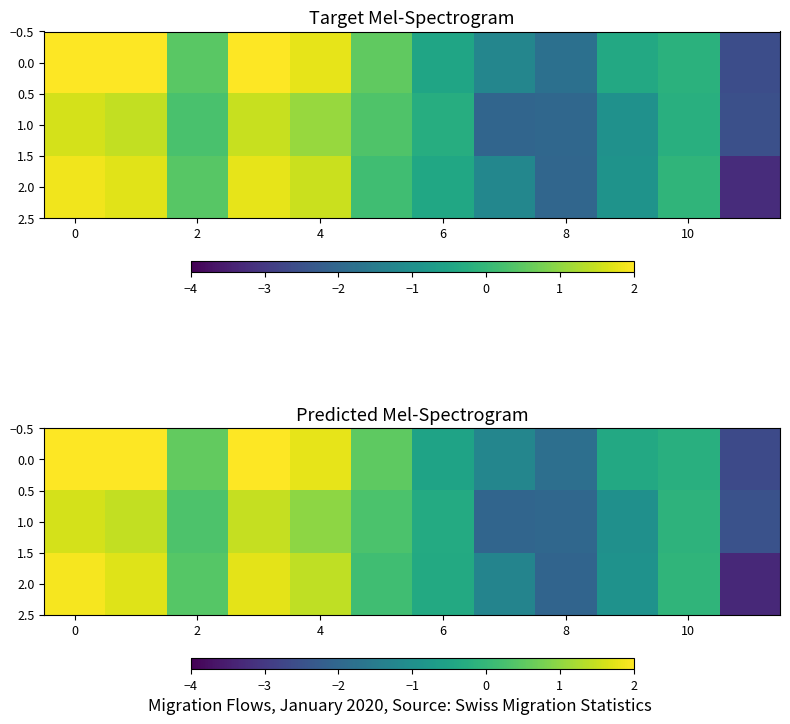

What is the difference between the row_2 values at 11 and 0?

5.0